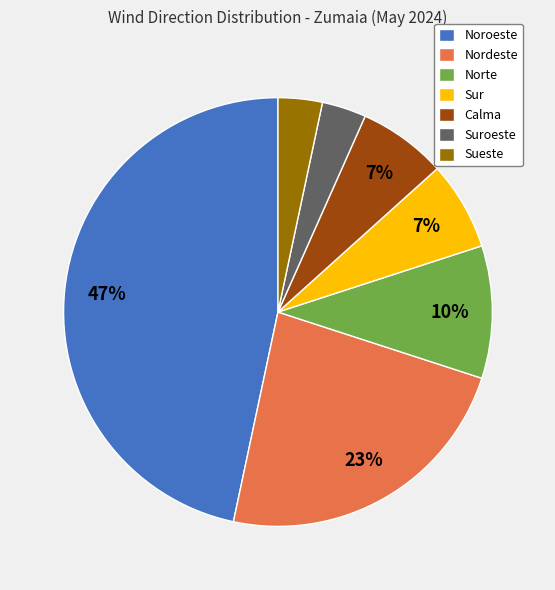

The Sueste slice represents 3% of the pie. True or false?

True